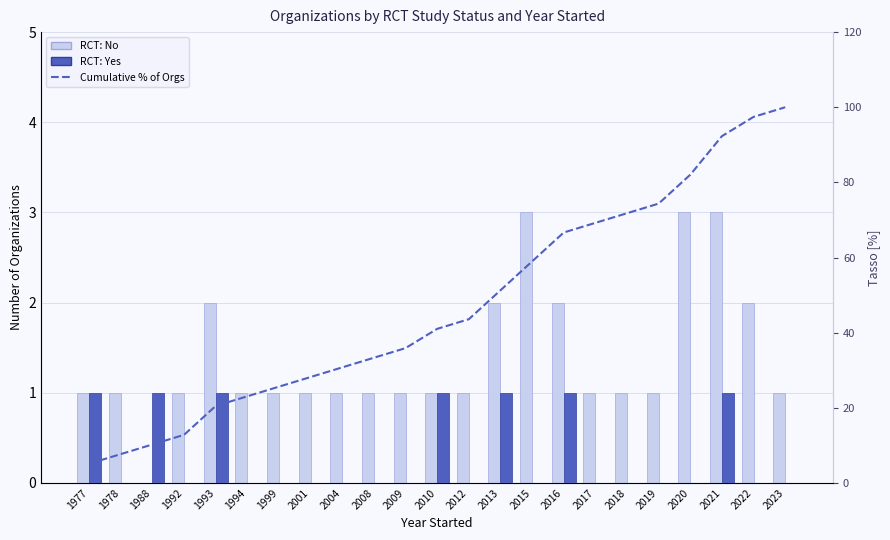

Which series has the largest total across all categories?

Cumulative % of Organizations